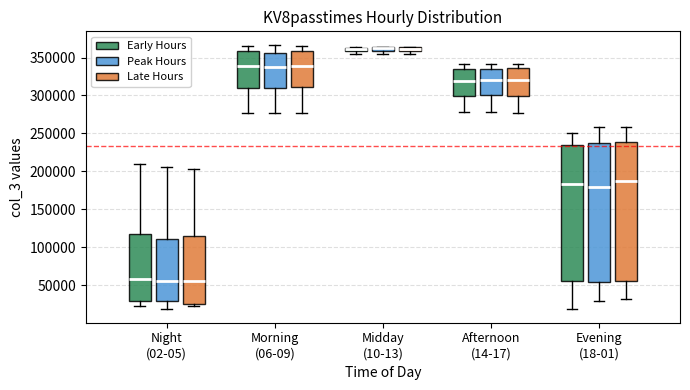

Where is the upper edge of the box for Evening (18-01) (Late Hours) on the y-axis? The values are not printed on the chart, so give them approximately, as read against the axis.

240000